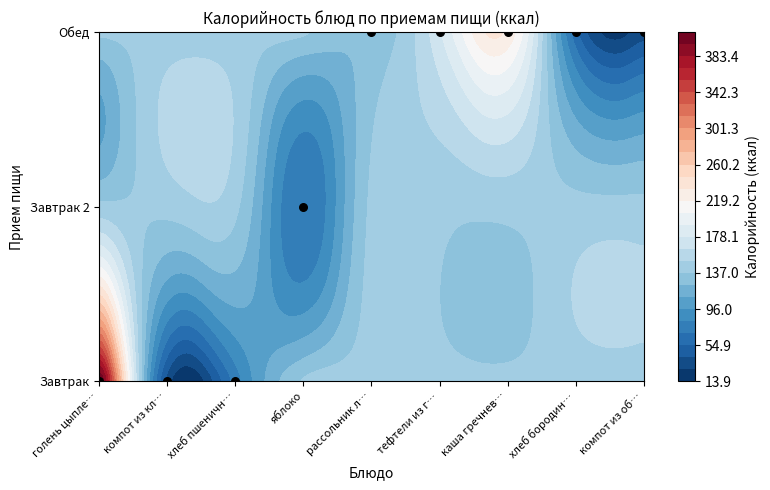

Where does the Завтрак series first go above 73?

голень цыпленка отварная и макароны